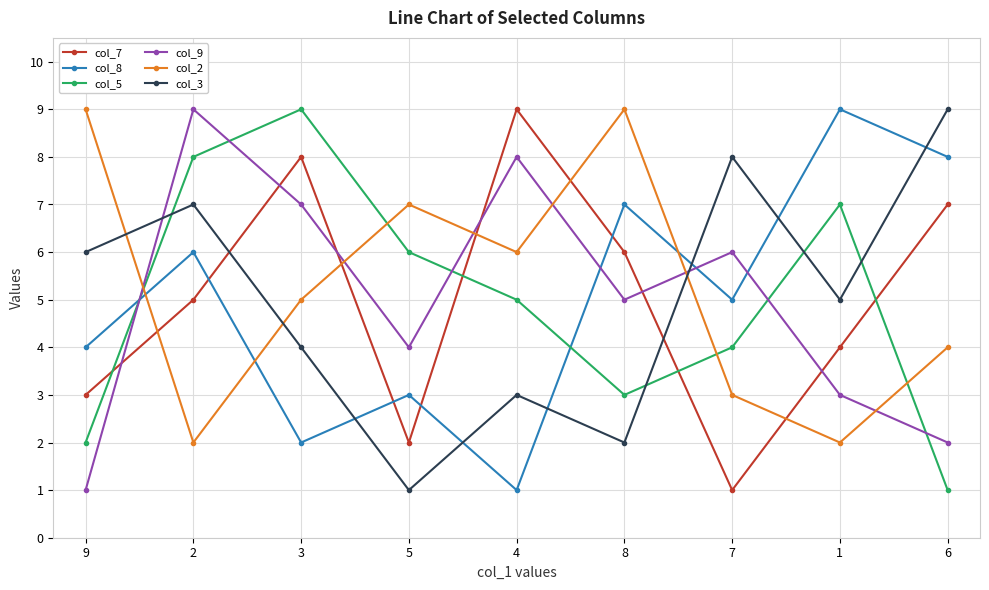

What is the total value across all series at 5?

23